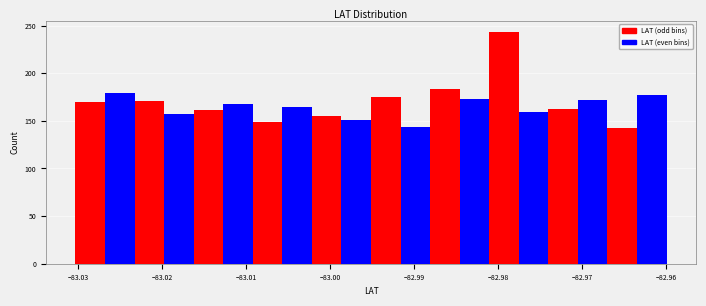

Around what value on the x-axis is the tallest bar? Give the approximate position of its centre, as read against the axis.

-82.979